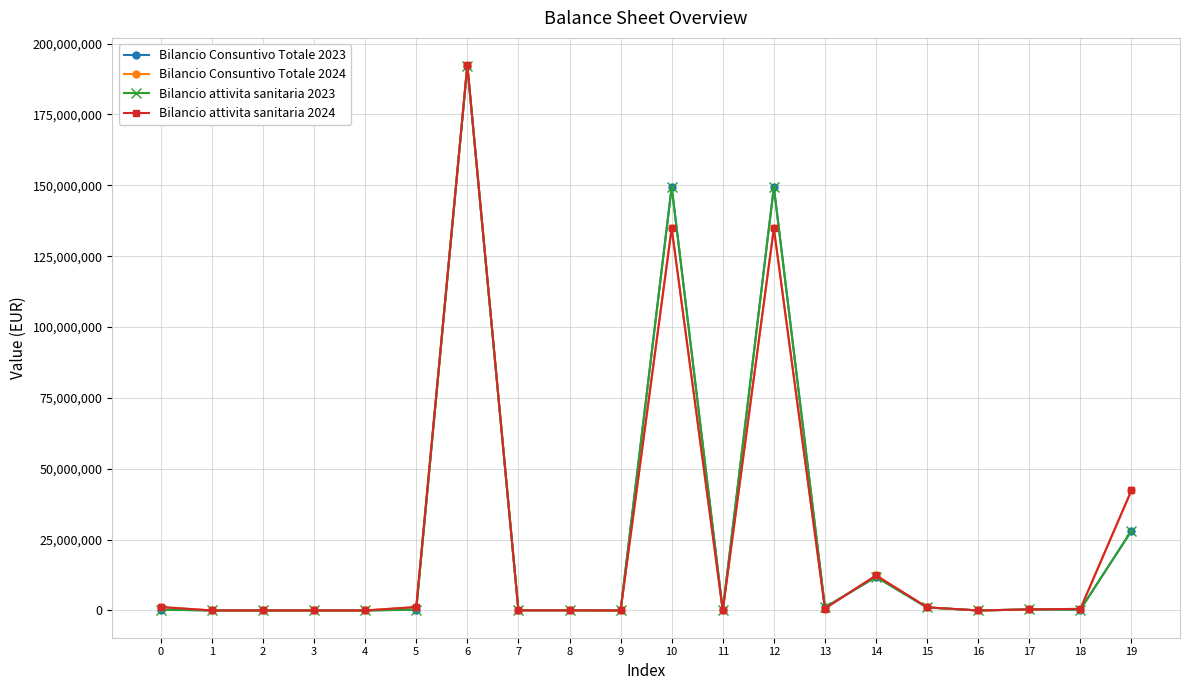

Is this an area chart (filled region under the line)?

No